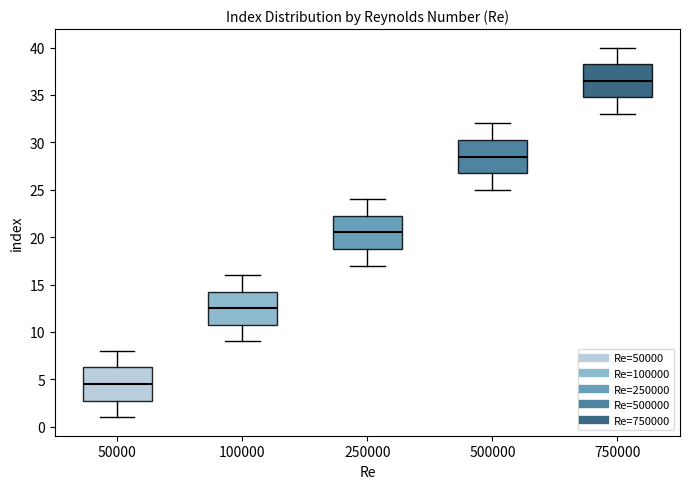

Reading left to right, transcribe this box plot: for each box, give where its median line is, the range the box spans, and where its two whiskers end, as read against the y-axis. The values are not printed on the chart, so give them approximately, as read against the axis.

50000: median 4.5, box 3.0 to 6.5, whiskers 1.0 to 8.0
100000: median 12.5, box 11.0 to 14.5, whiskers 9.0 to 16.0
250000: median 20.5, box 19.0 to 22.5, whiskers 17.0 to 24.0
500000: median 28.5, box 27.0 to 30.5, whiskers 25.0 to 32.0
750000: median 36.5, box 35.0 to 38.5, whiskers 33.0 to 40.0